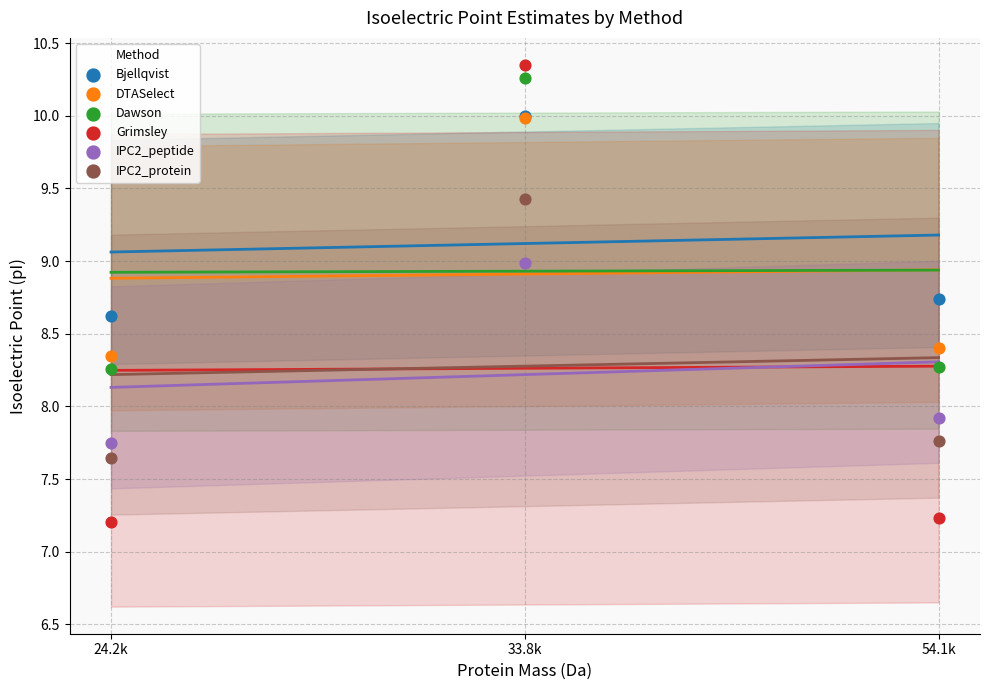

In the Grimsley series, what Y value is closest to 8?

7.2